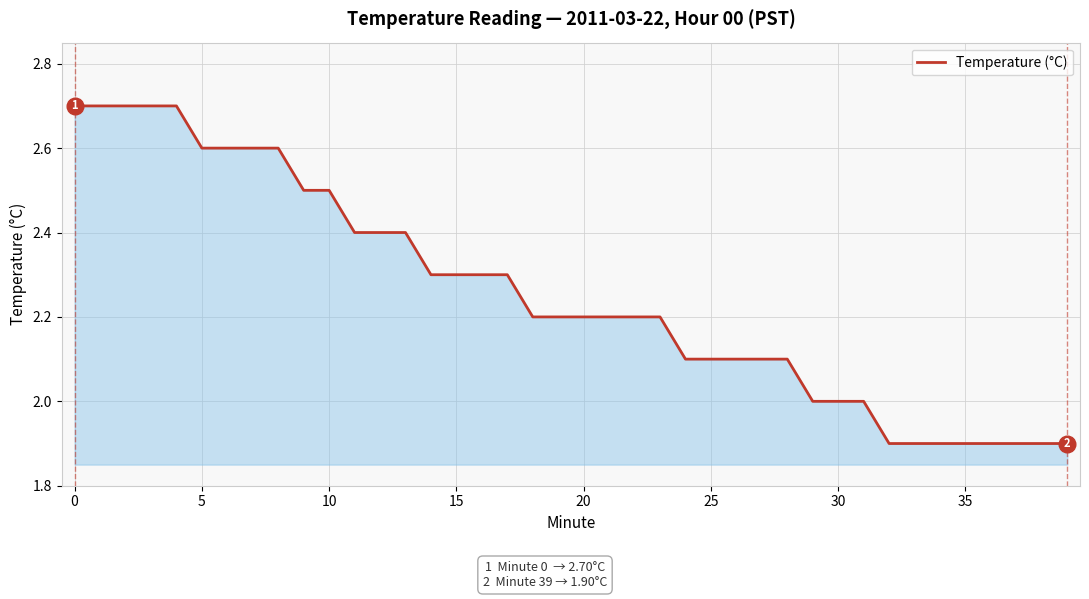

What is the difference between the maximum and minimum values?

0.8